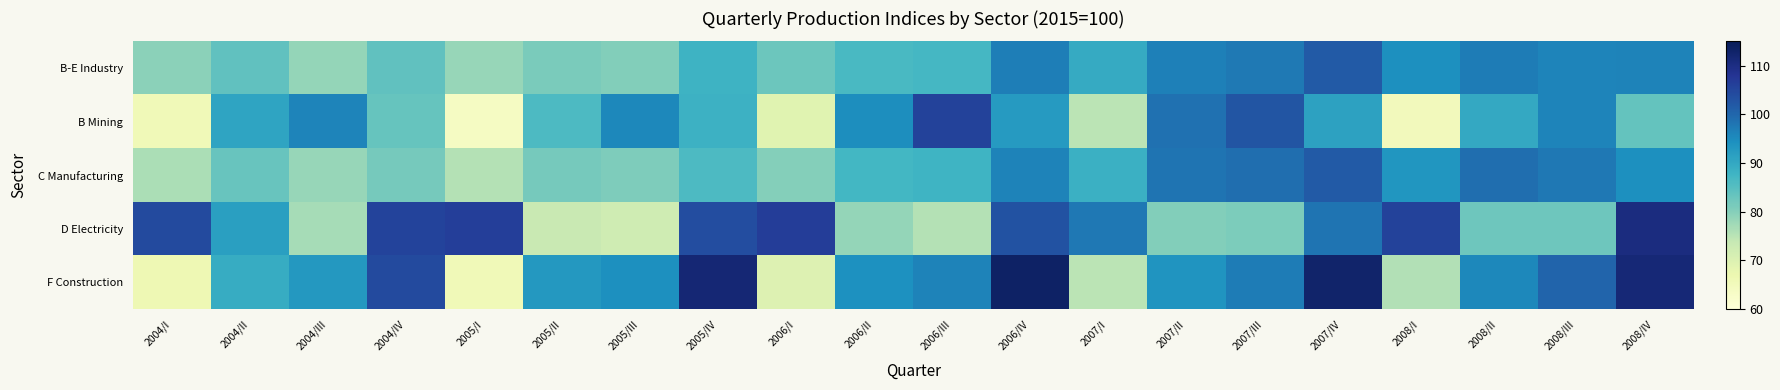

At which category is the sum across all series the highest?

2007/IV